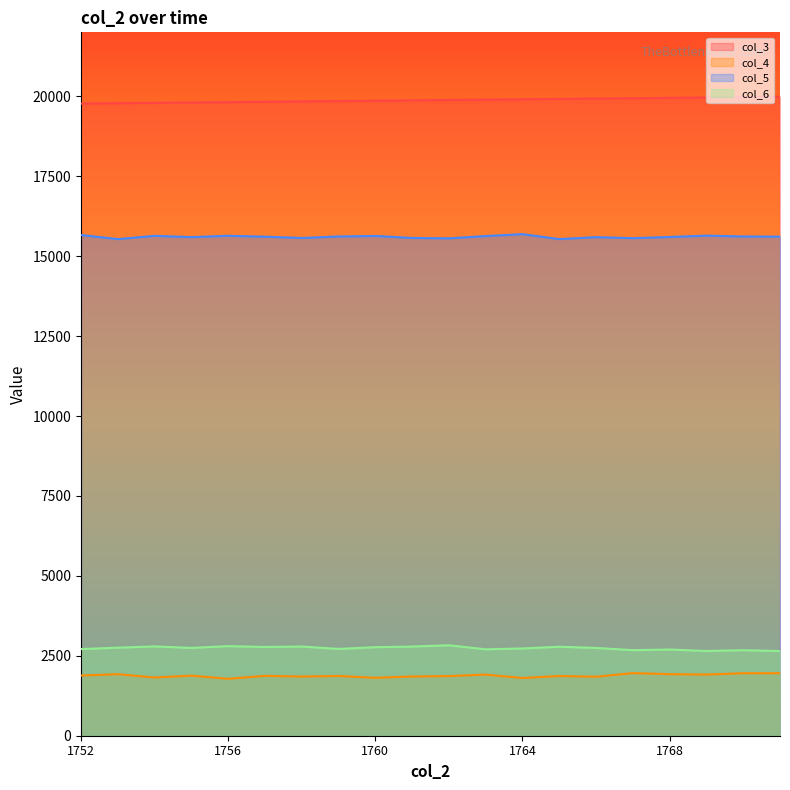

What is the lowest value of the col_4 series?

1781